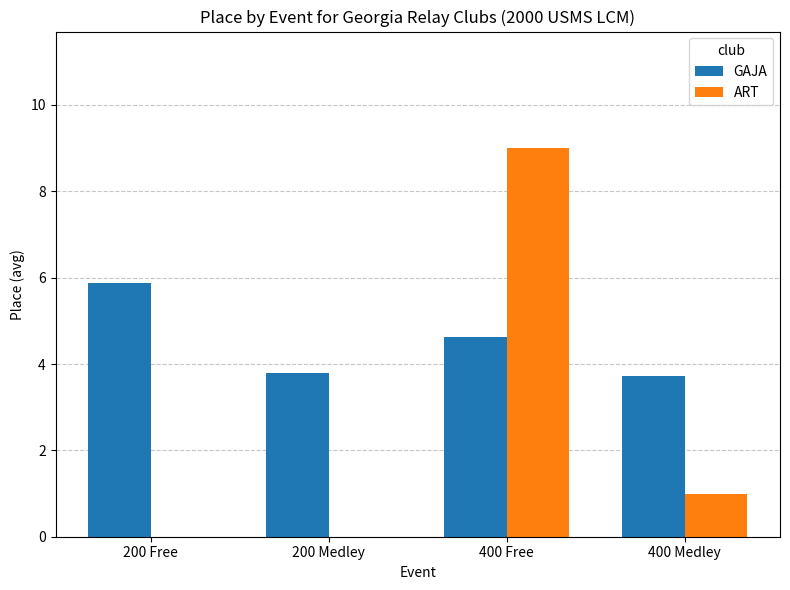

Is the value of GAJA at 400 Medley greater than the value of ART at 400 Medley?

Yes